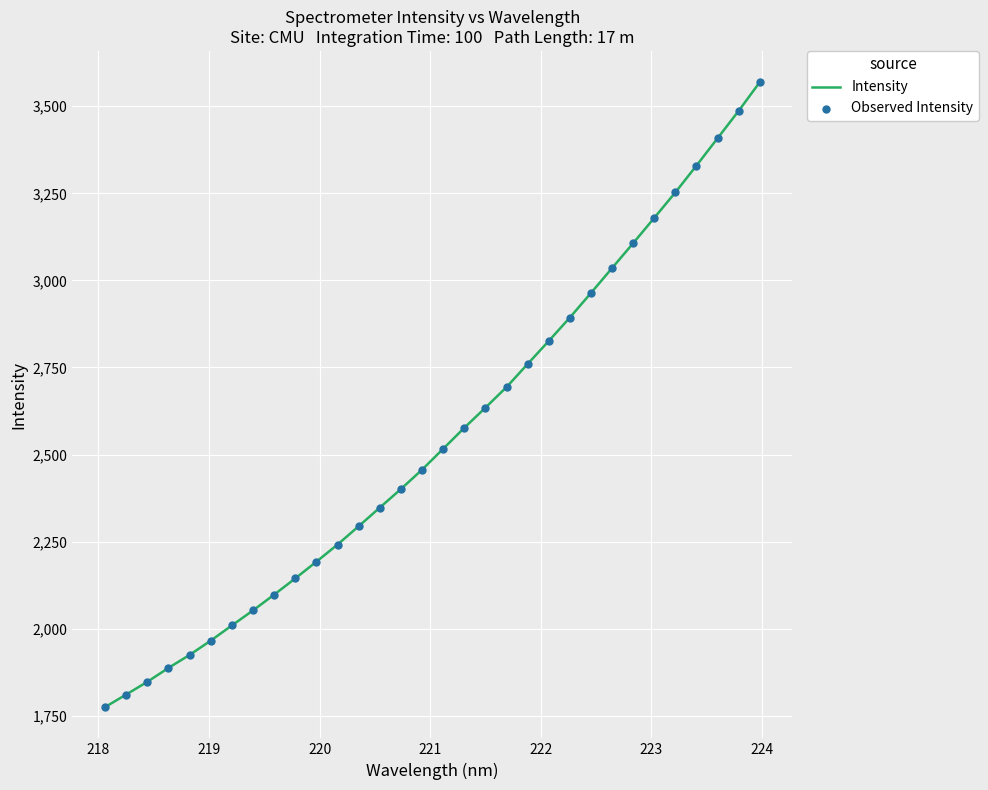

What is the minimum value shown in the chart?

1774.8